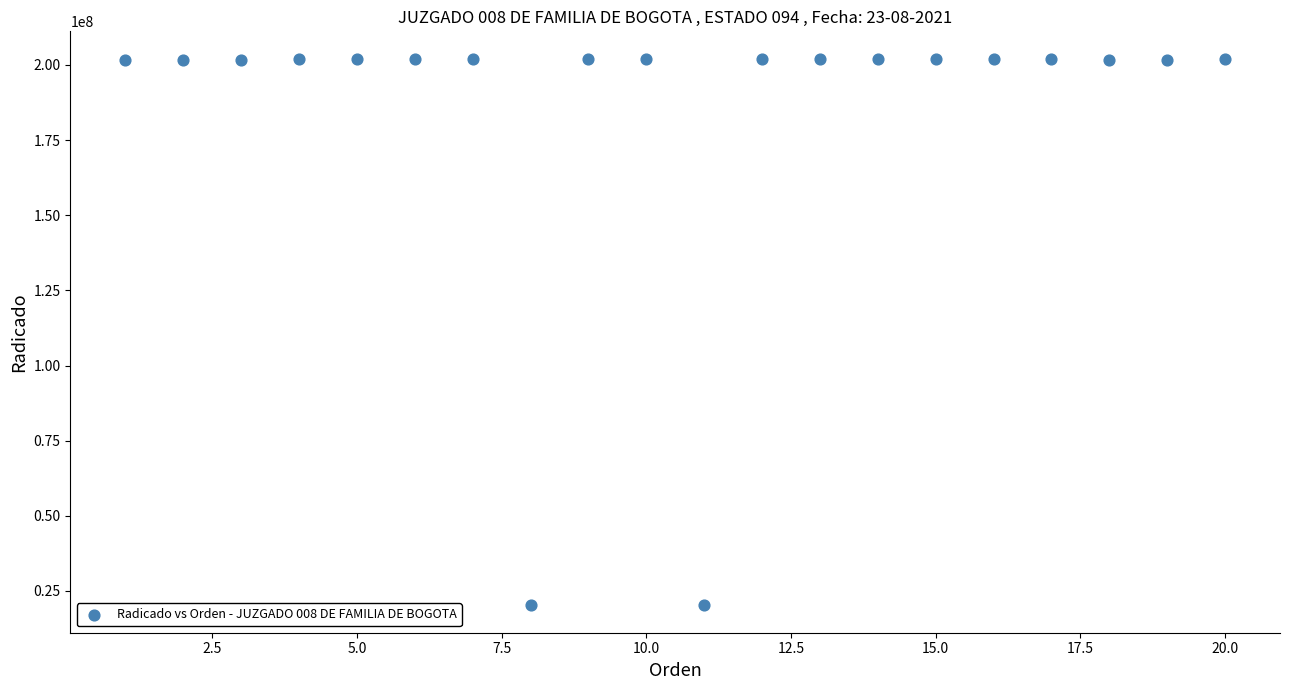

What is the range of Y values (max minus min)?

181900470